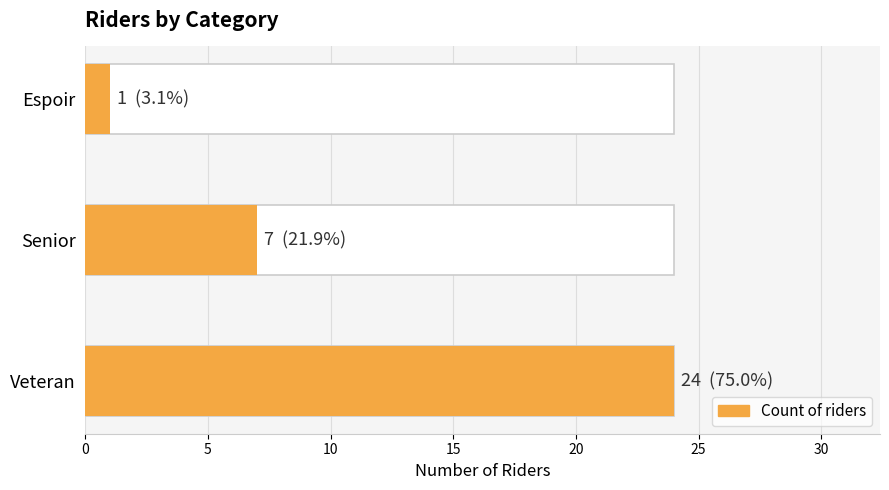

What is the average value?

11